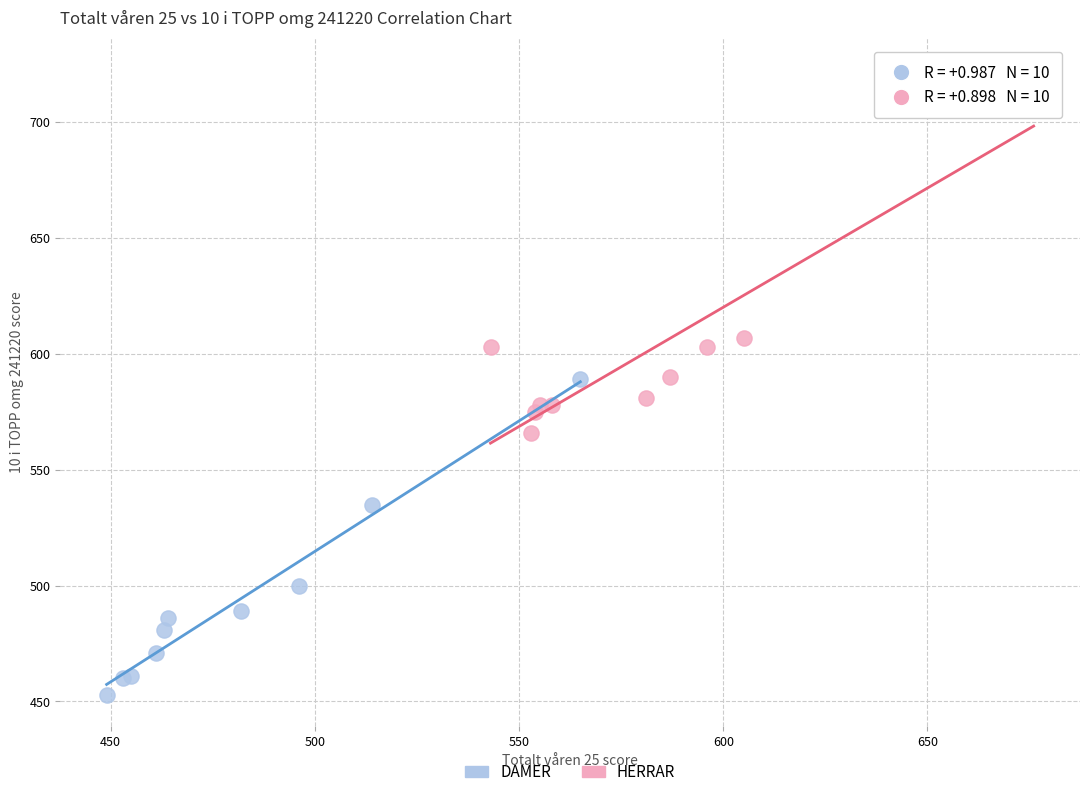

Which series reaches the maximum Y coordinate?

HERRAR